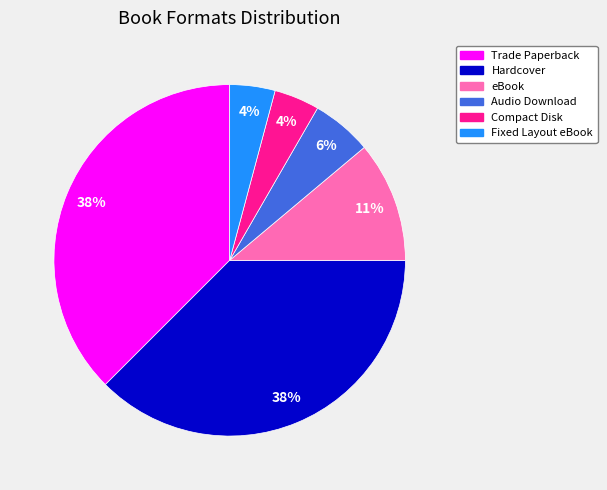

To the nearest percent, what is the average slice percentage?

17%